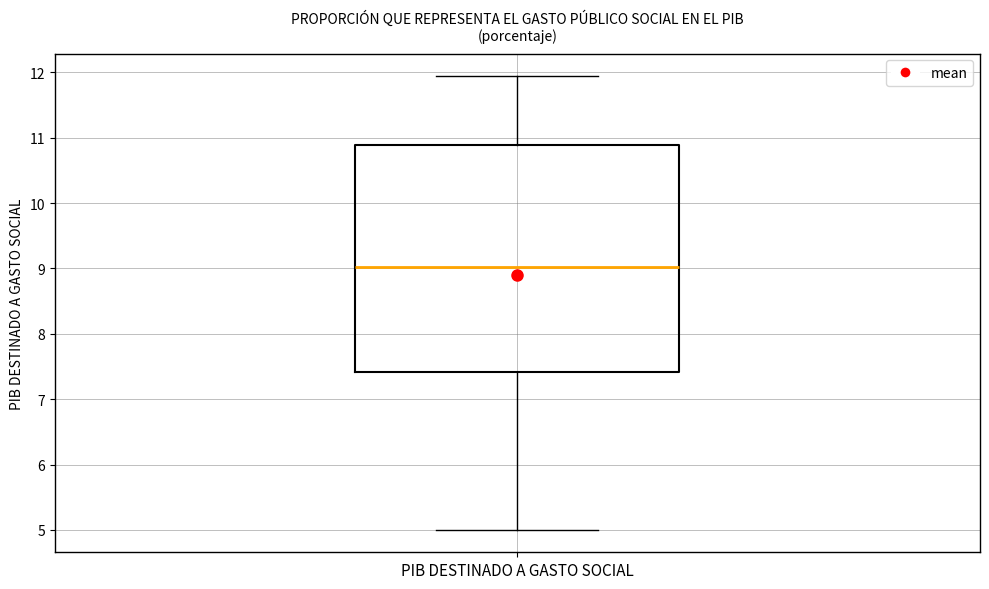

Where is the upper edge of the box for PIB DESTINADO A GASTO SOCIAL on the y-axis? The values are not printed on the chart, so give them approximately, as read against the axis.

10.9